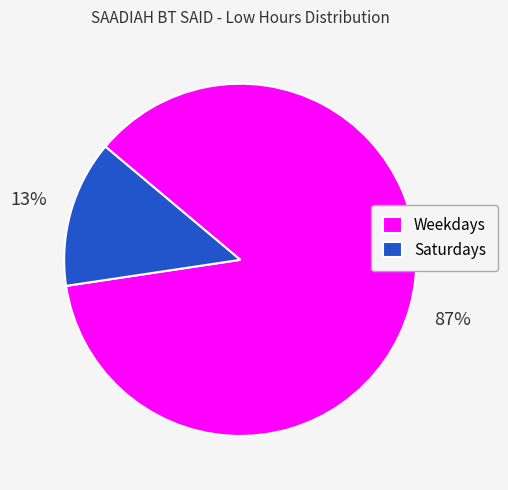

To the nearest percent, what percentage of the pie is Saturdays?

13%